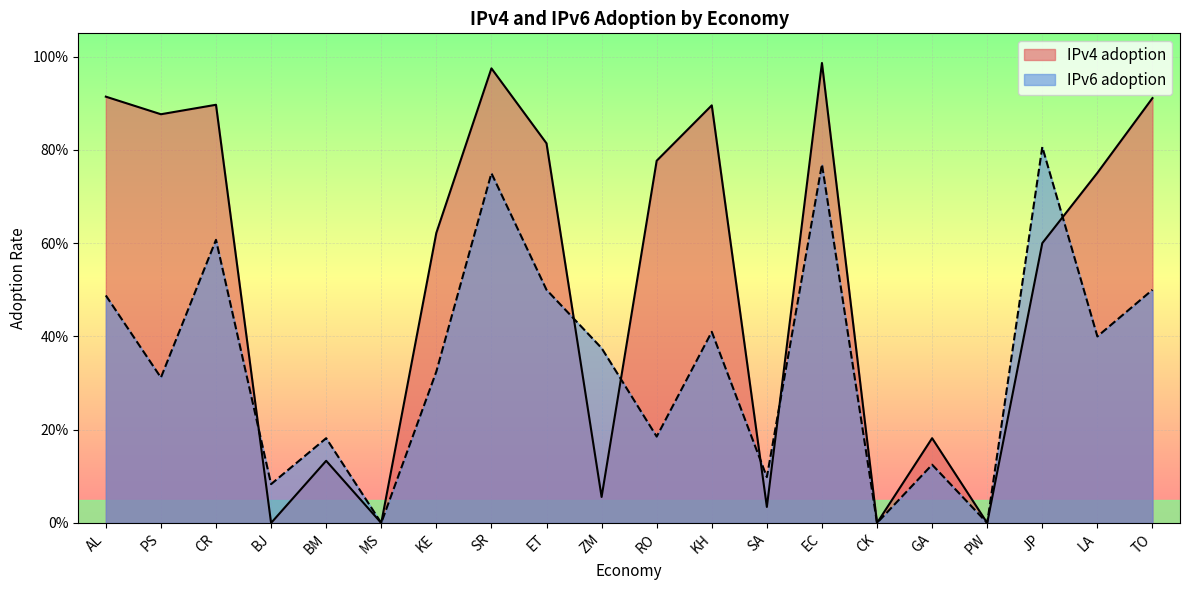

What are all the series names shown in the legend?

IPv4 adoption, IPv6 adoption